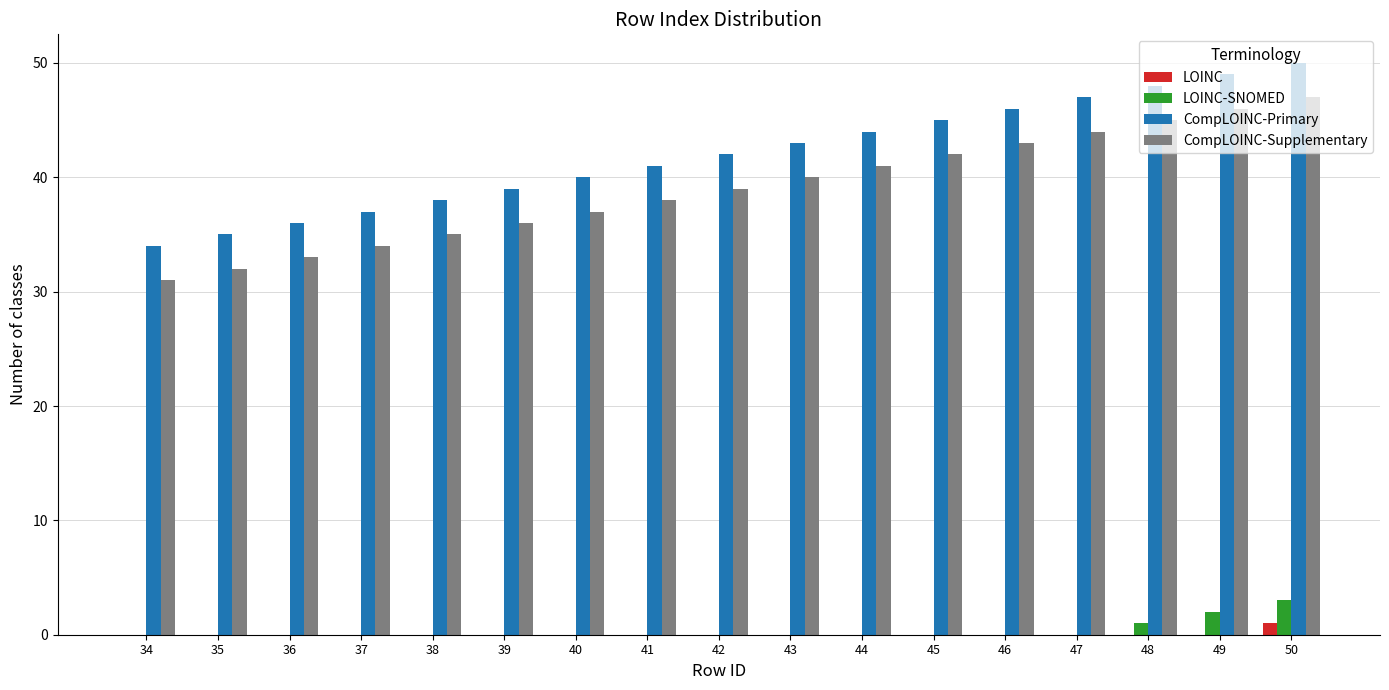

Which series has the largest total across all categories?

CompLOINC-Primary